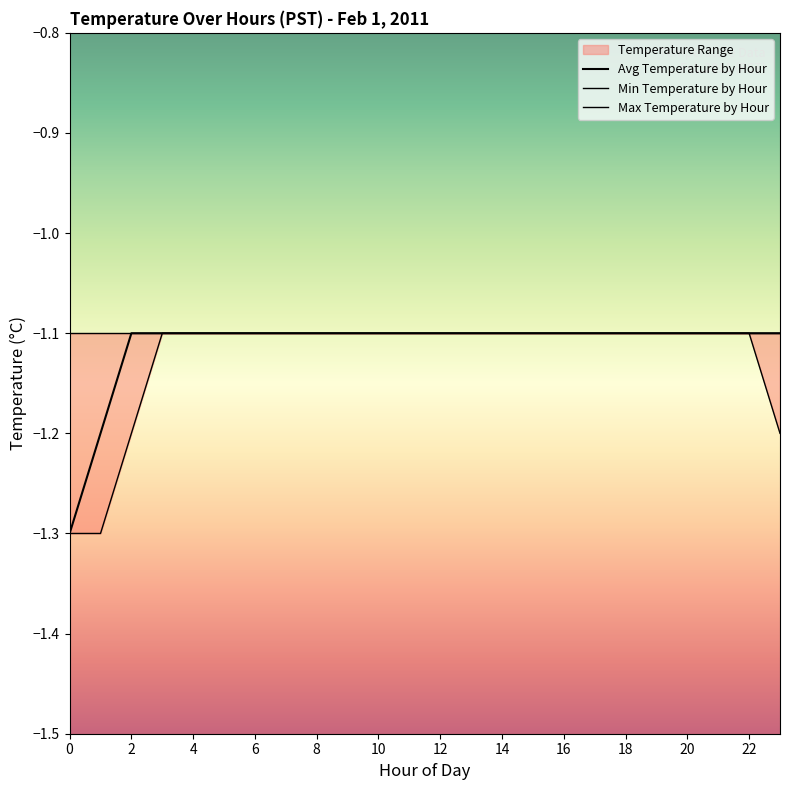

Is this an area chart (filled region under the line)?

No